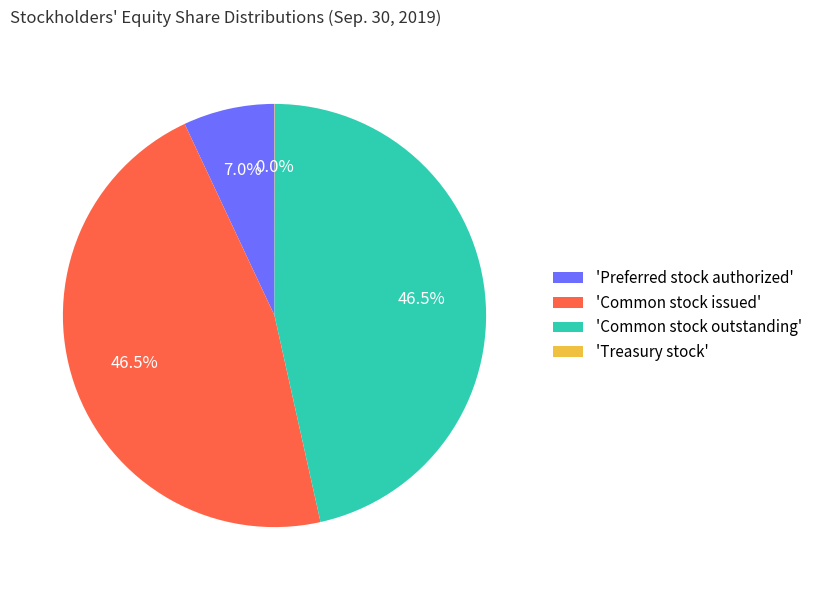

Combined, do 'Common stock issued' and 'Common stock outstanding' account for over 50%?

Yes